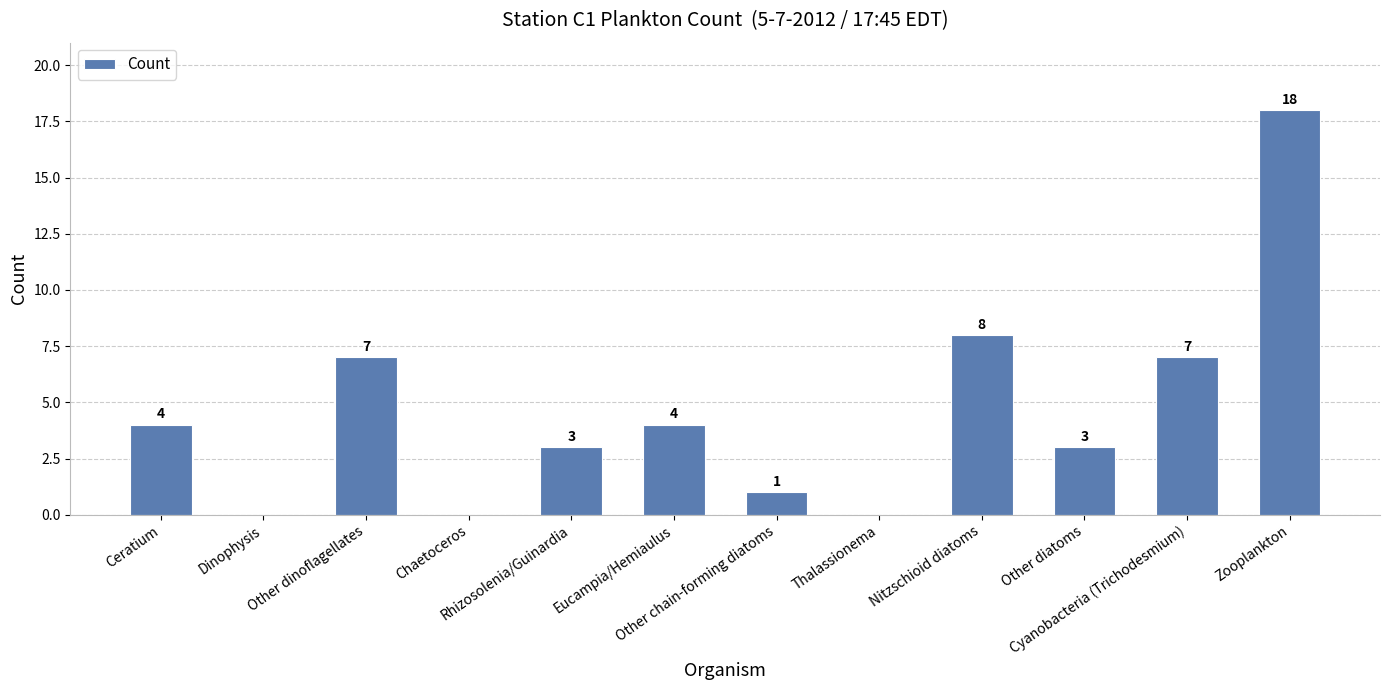

What is the greatest value displayed?

18